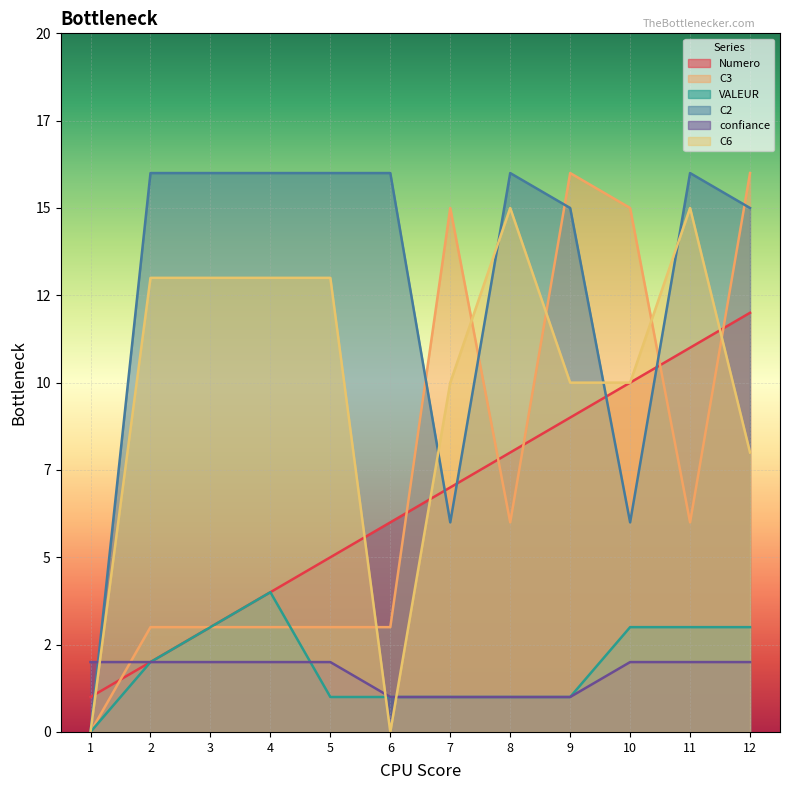

Does the chart display data point markers on the line(s)?

No